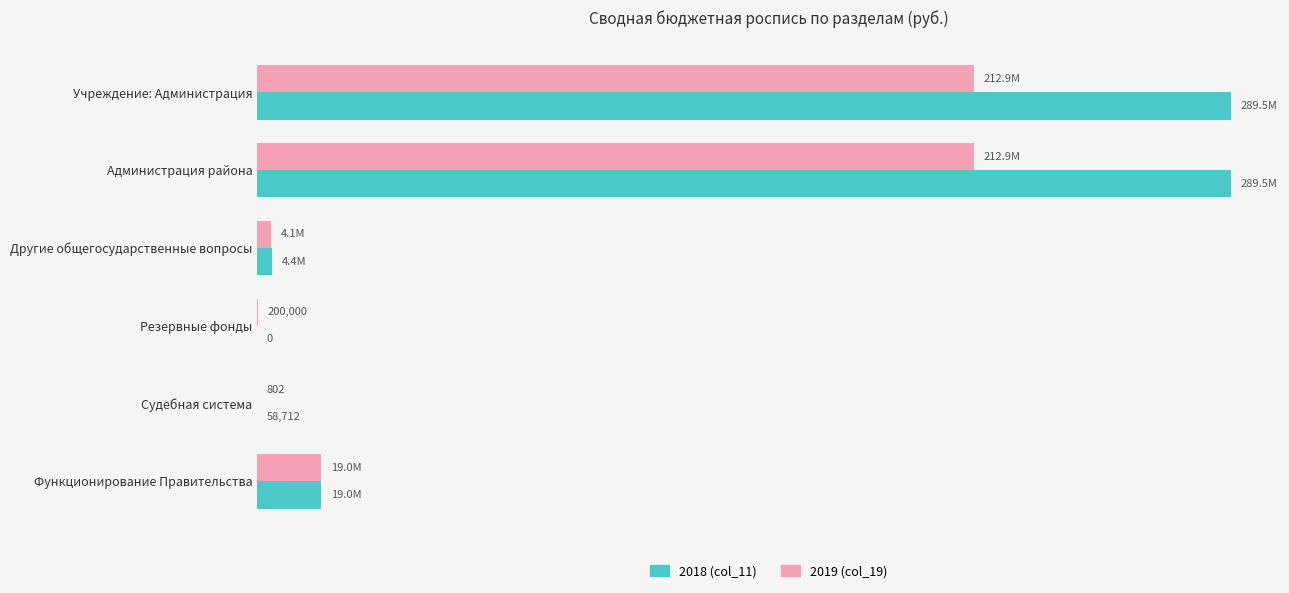

What are all the series names shown in the legend?

2018 (col_11), 2019 (col_19)